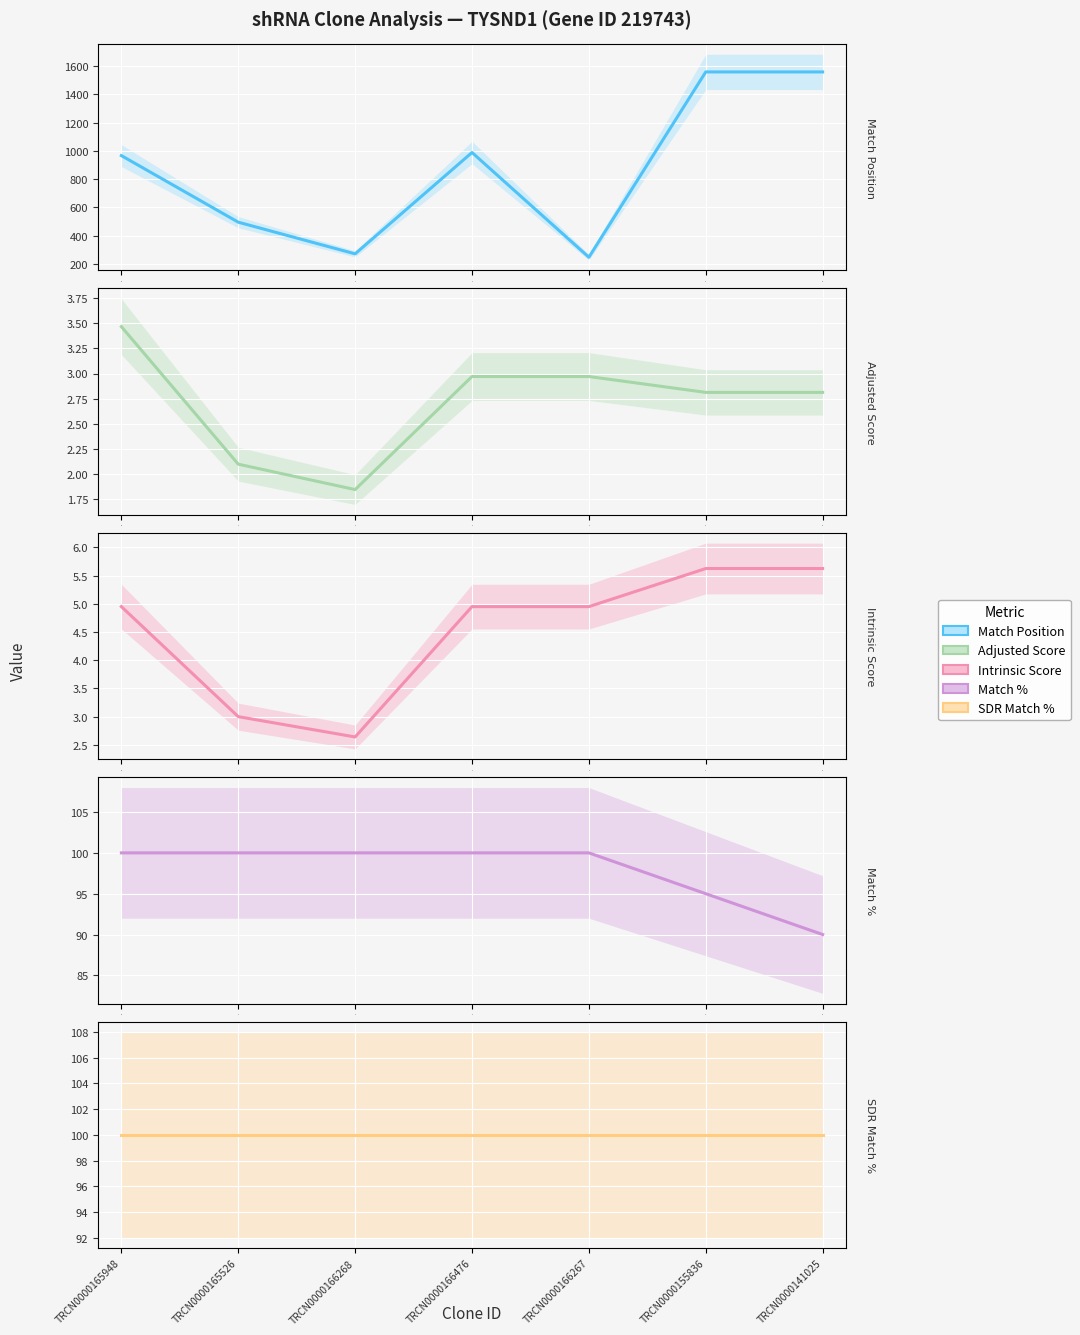

True or false: Match % and Intrinsic Score cross at least once.

False